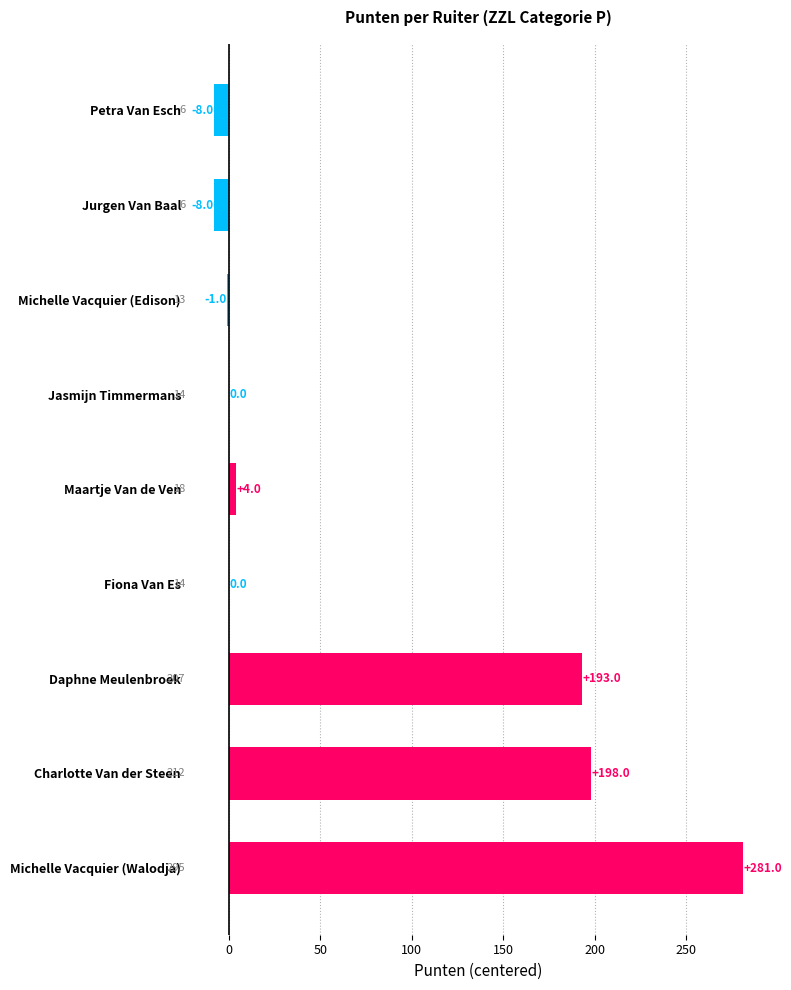

Are the bars horizontal?

Yes